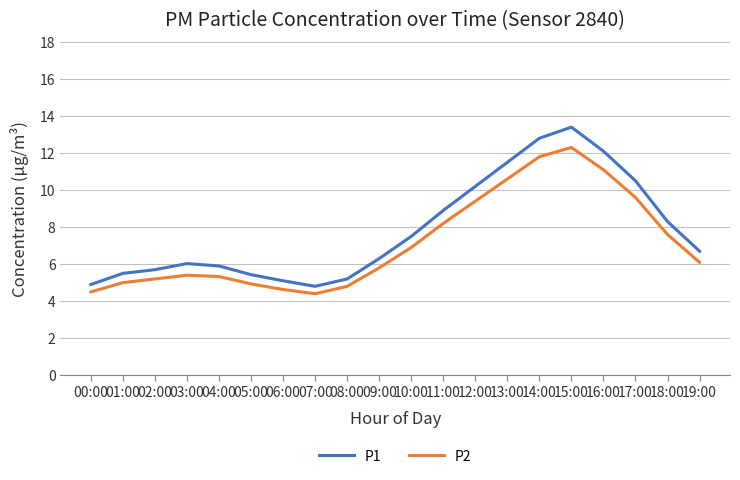

How many values in the P2 series are below 6?

10